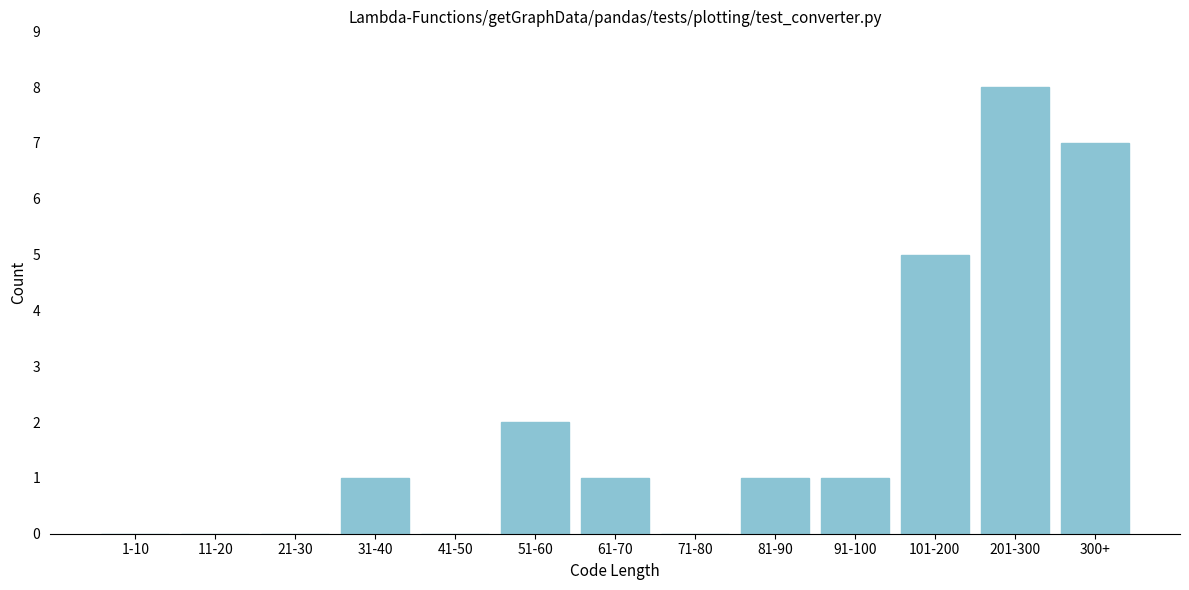

Reading right to left, list all the values displayed in this chart.

300+=7	201-300=8	101-200=5	91-100=1	81-90=1	71-80=0	61-70=1	51-60=2	41-50=0	31-40=1	21-30=0	11-20=0	1-10=0